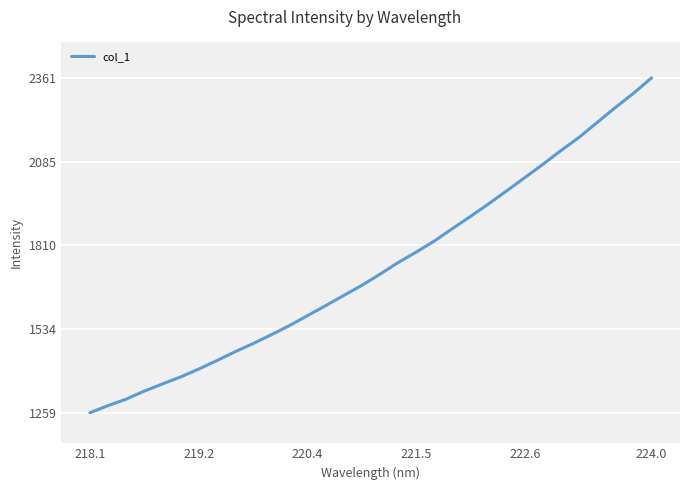

What is the difference between the maximum and minimum values?

1102.3